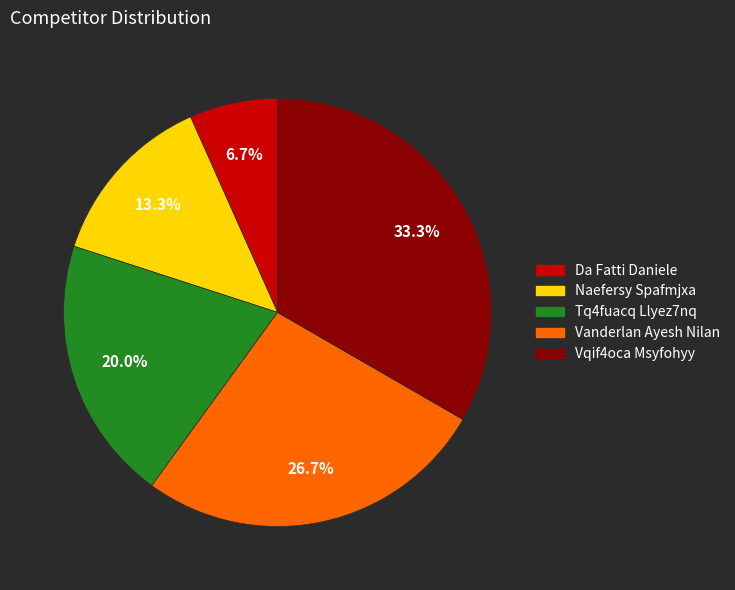

To the nearest percent, what is the difference between the Vanderlan Ayesh Nilan and Naefersy Spafmjxa slice percentages?

13%